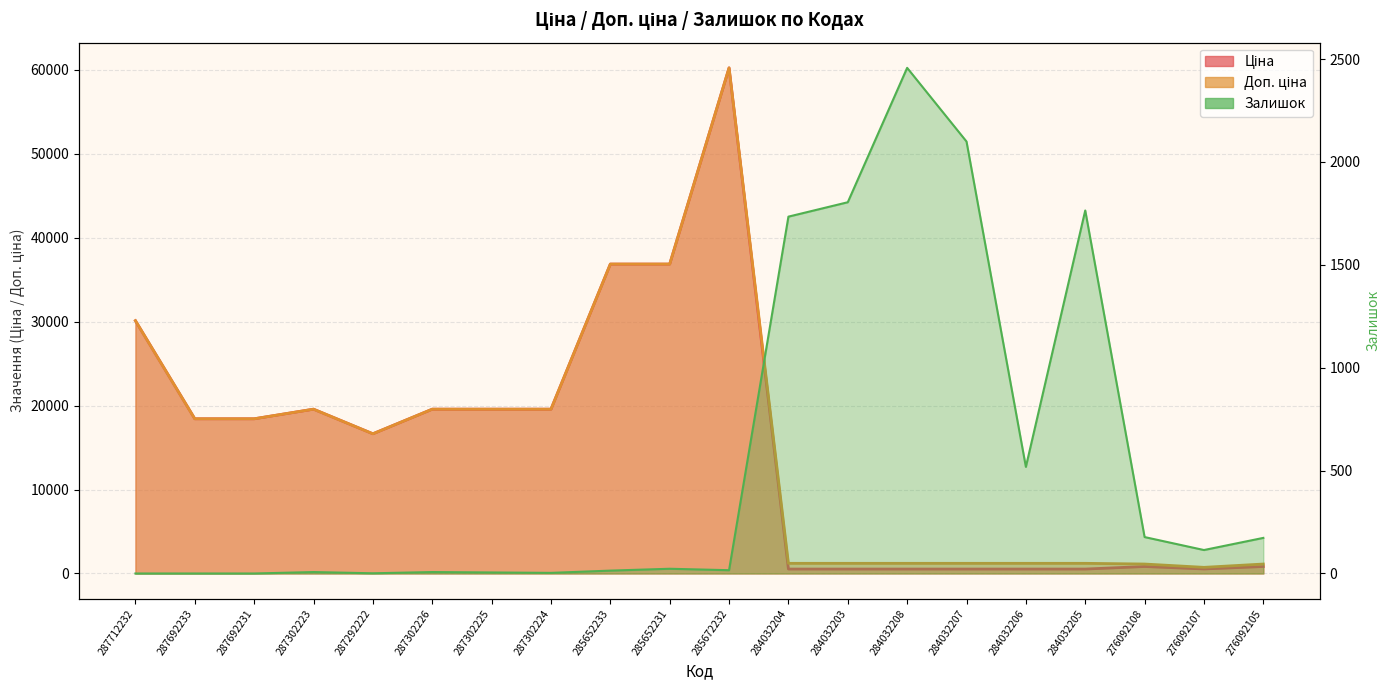

Which series ends up on top after the final intersection of Ціна and Залишок?

Ціна